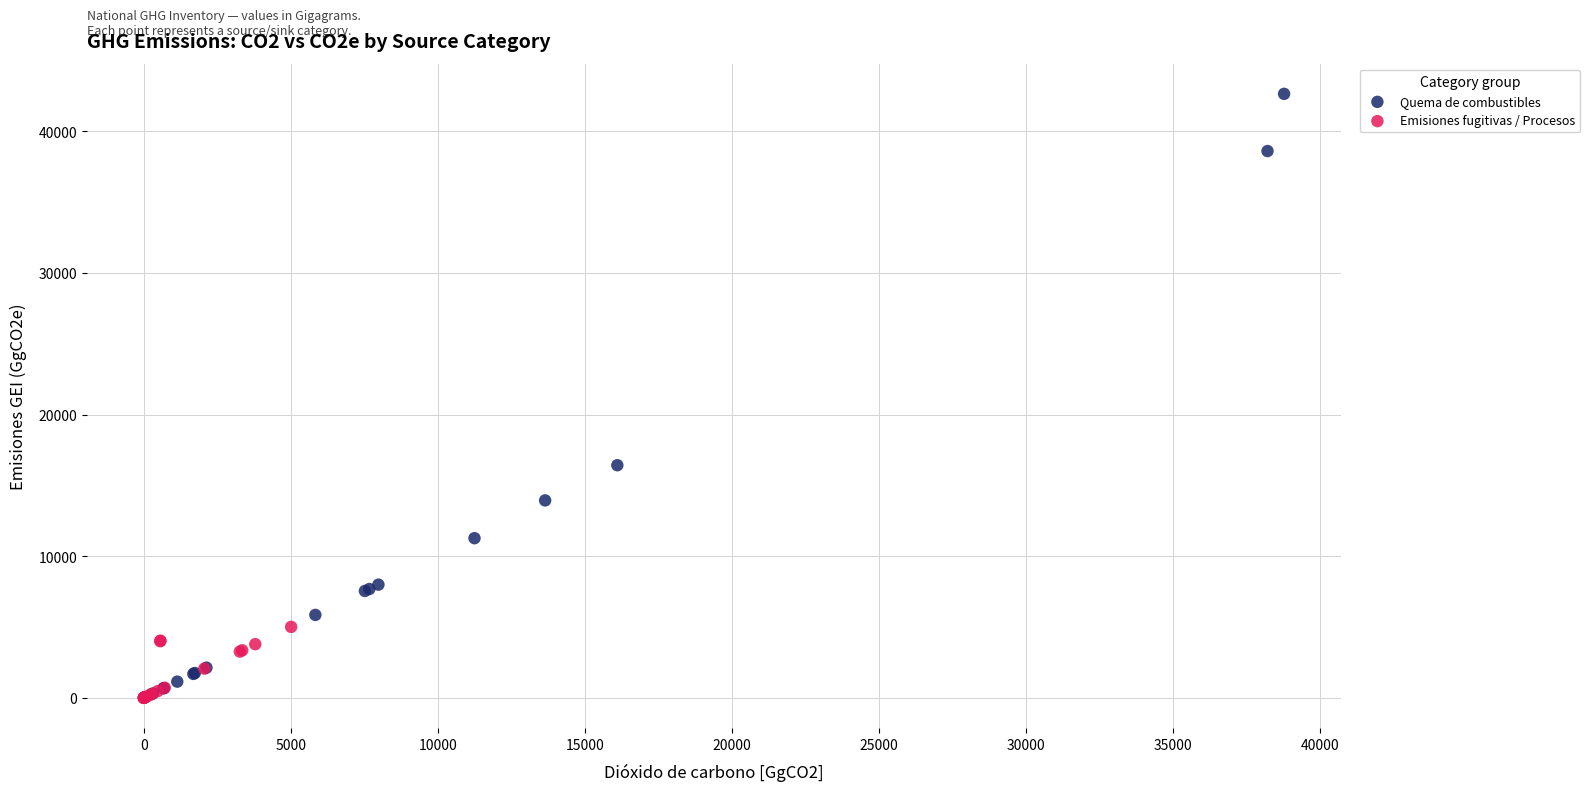

Which series has the widest spread of Y values?

Quema de combustibles